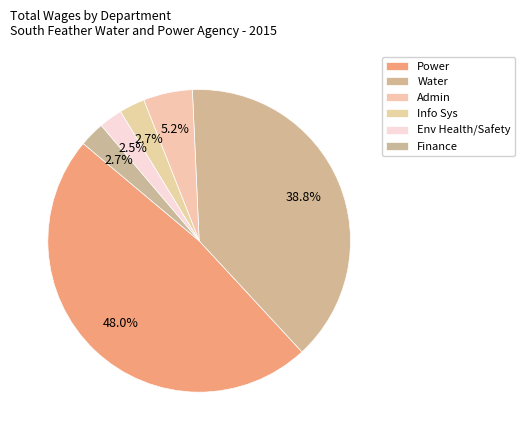

How many slices are in this pie chart?

6